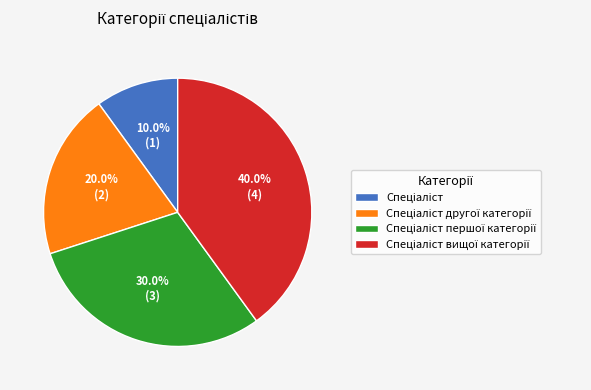

Is there any slice that represents more than half of the pie?

No